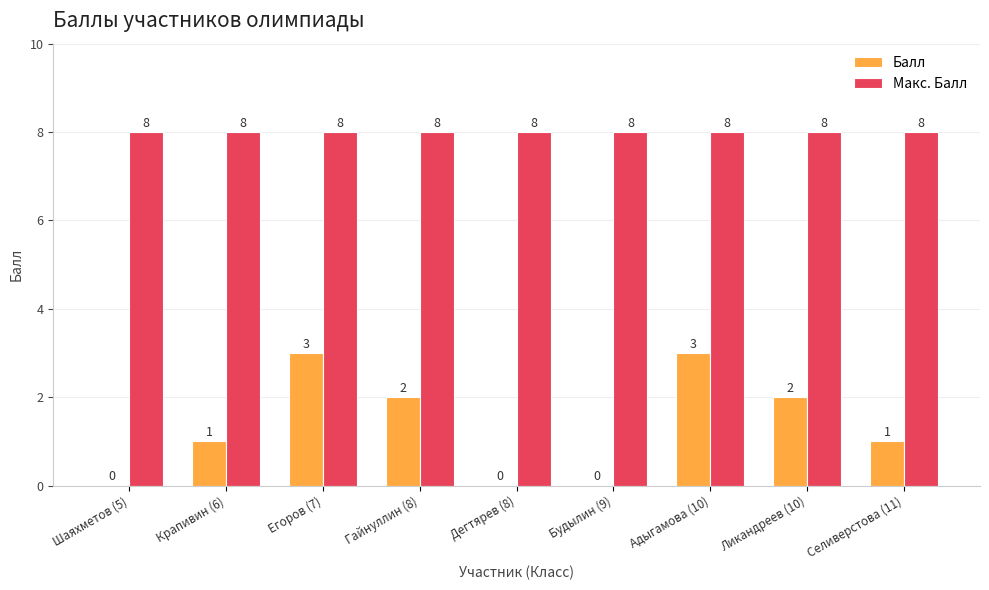

What is the sum of all Балл values?

12